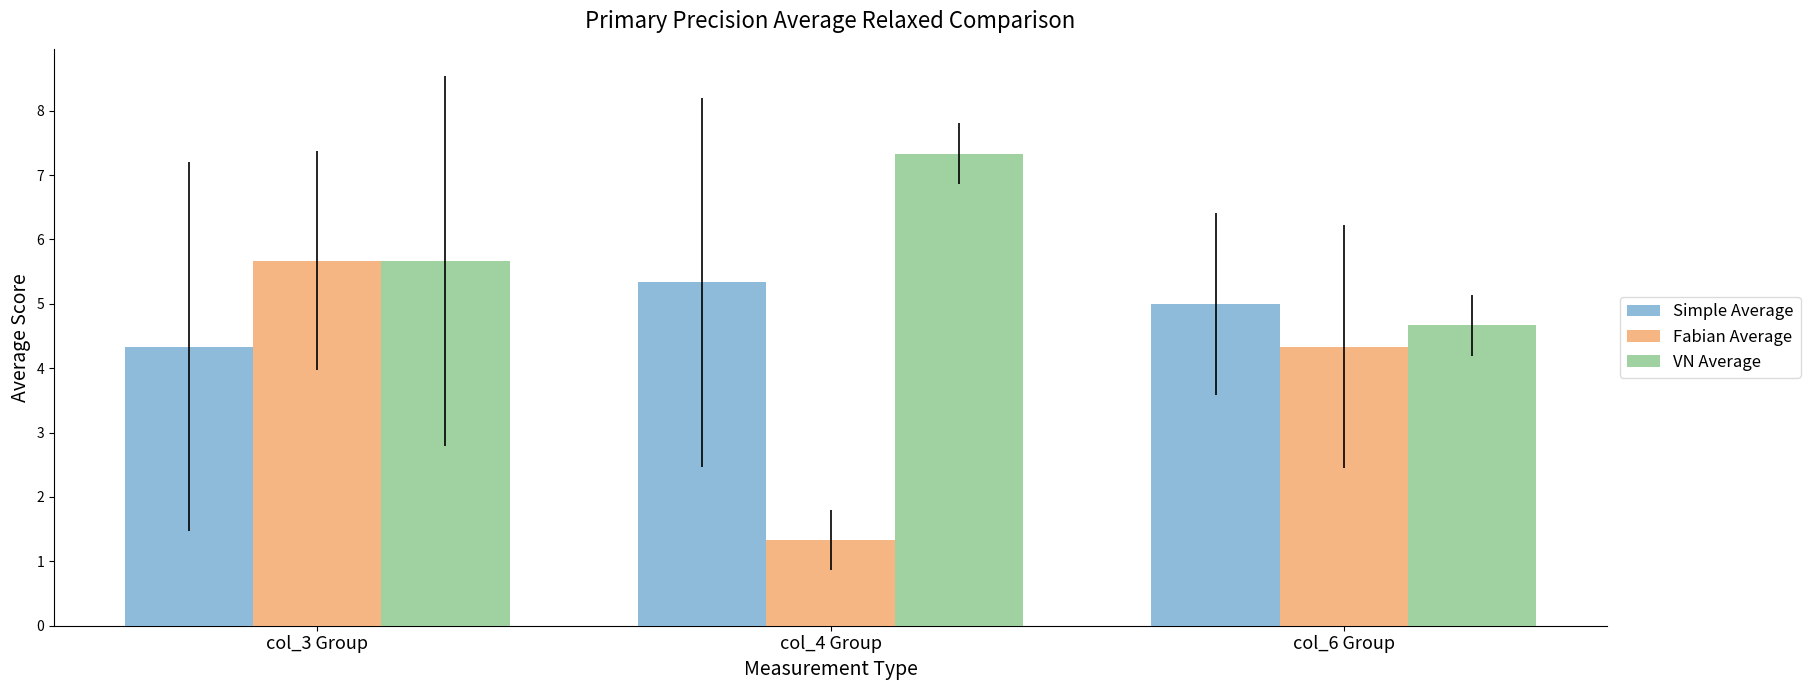

At which label does Fabian Average reach its peak?

col_3 Group